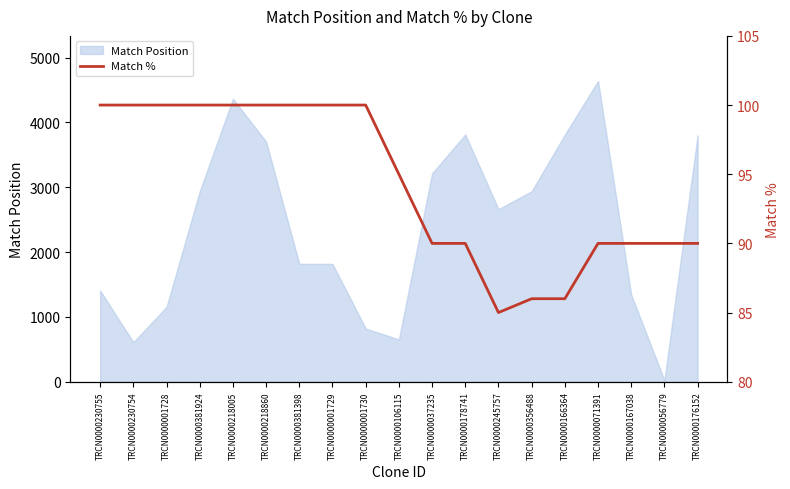

How many lines are shown in the chart?

1